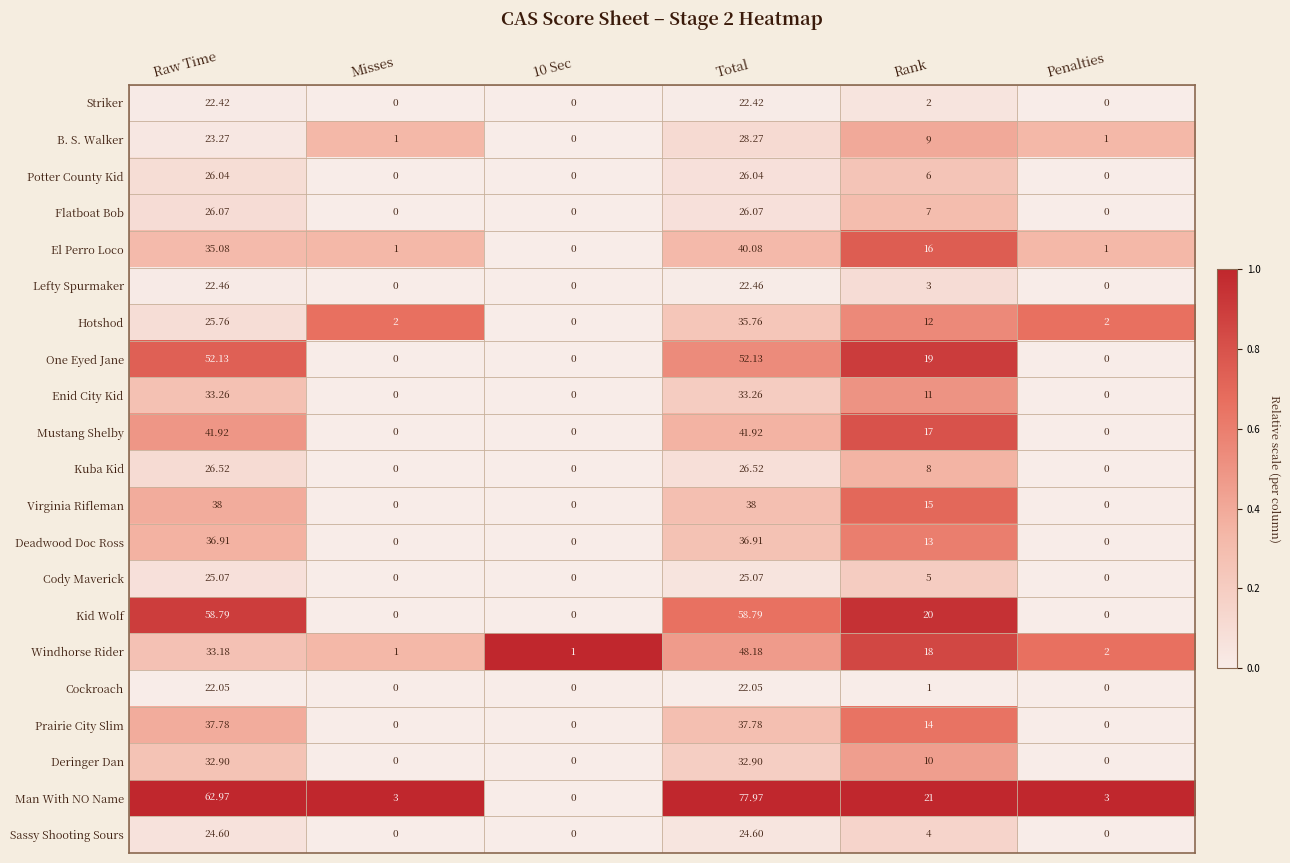

Where is Deringer Dan nearest to the value 16?

Rank